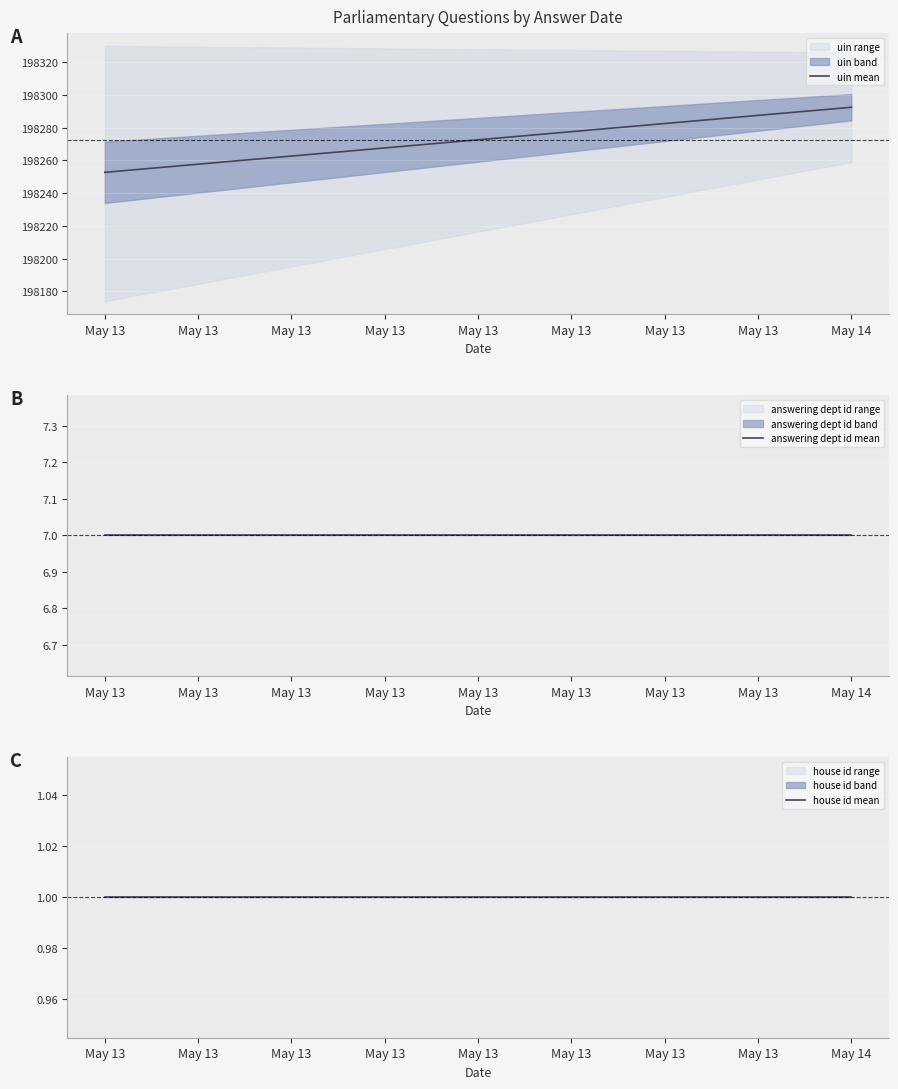

What is the value of the house id mean point at the 1st from the left?

1.0